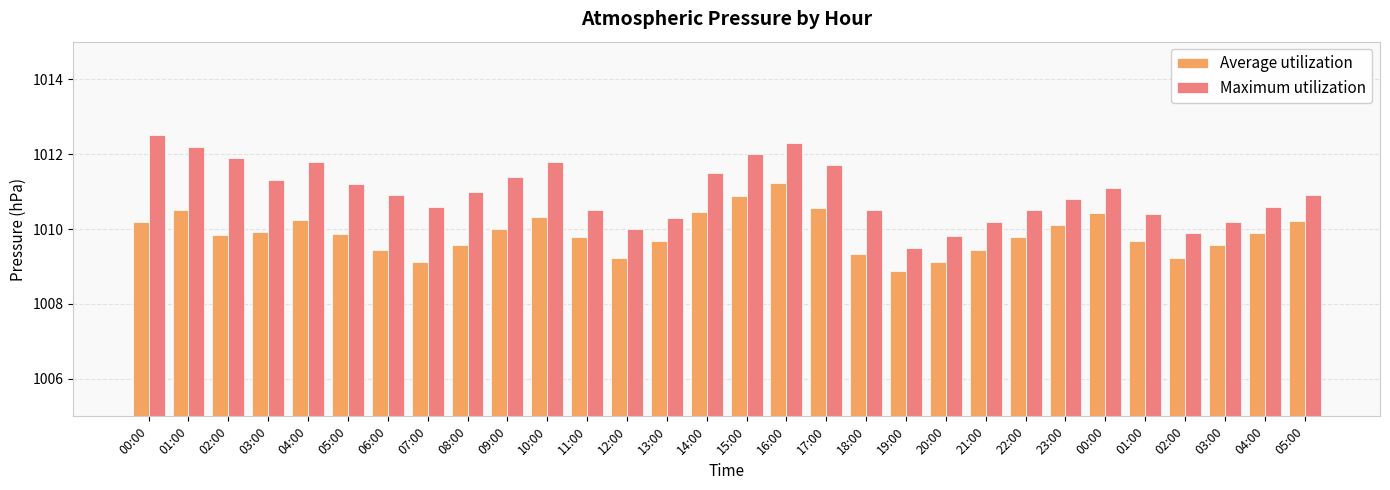

Where does the Average utilization series first go above 1009?

00:00